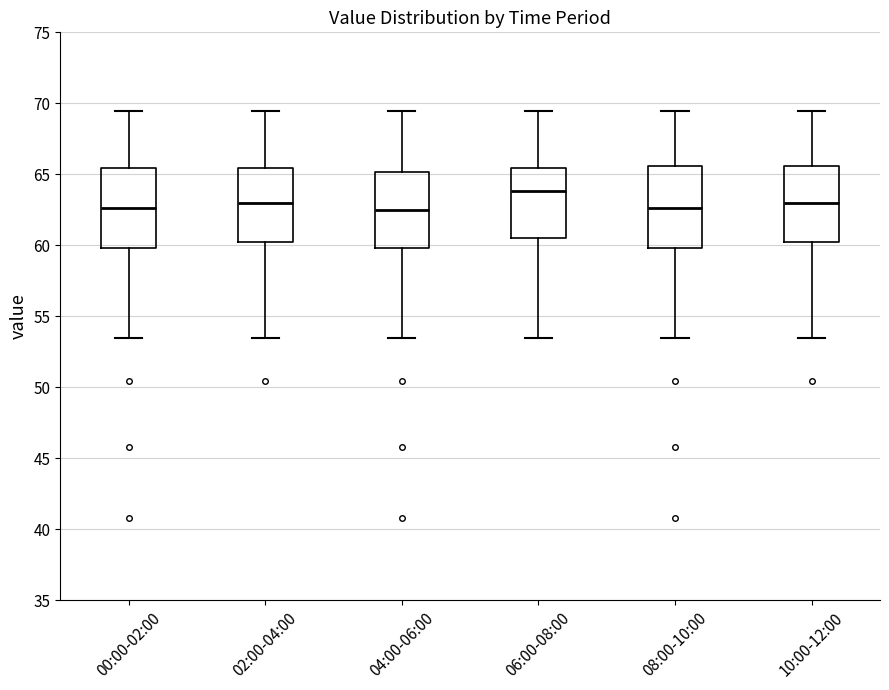

Reading left to right, transcribe this box plot: for each box, give where its median line is, the range the box spans, and where its two whiskers end, as read against the y-axis. The values are not printed on the chart, so give them approximately, as read against the axis.

00:00-02:00: median 62.5, box 60.0 to 65.5, whiskers 53.5 to 69.5
02:00-04:00: median 63.0, box 60.5 to 65.5, whiskers 53.5 to 69.5
04:00-06:00: median 62.5, box 60.0 to 65.0, whiskers 53.5 to 69.5
06:00-08:00: median 64.0, box 60.5 to 65.5, whiskers 53.5 to 69.5
08:00-10:00: median 62.5, box 60.0 to 65.5, whiskers 53.5 to 69.5
10:00-12:00: median 63.0, box 60.5 to 65.5, whiskers 53.5 to 69.5